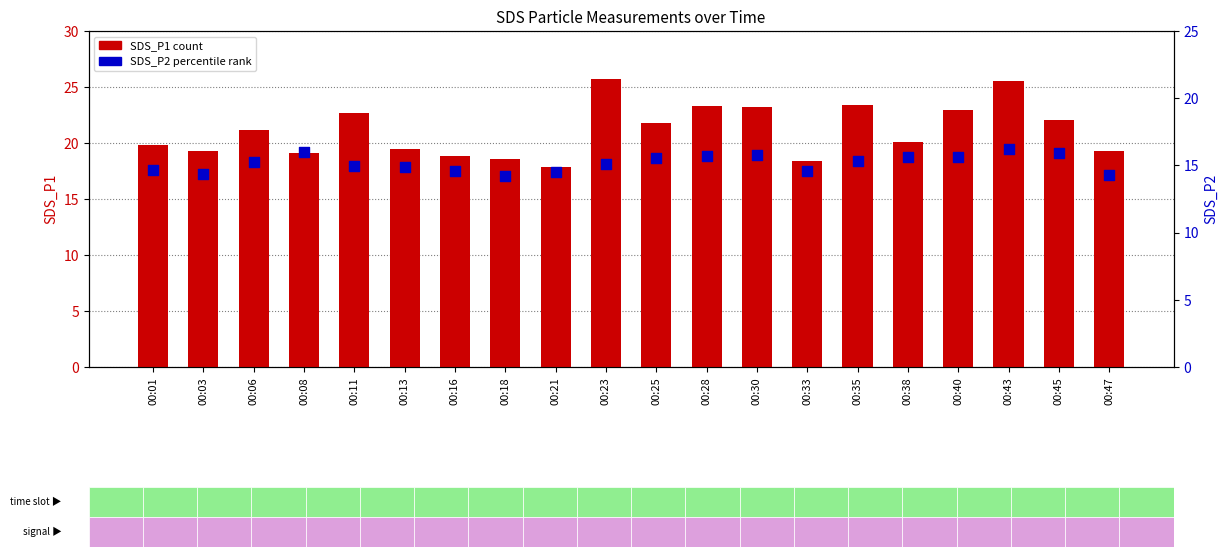

What are all the series names shown in the legend?

SDS_P1, SDS_P2